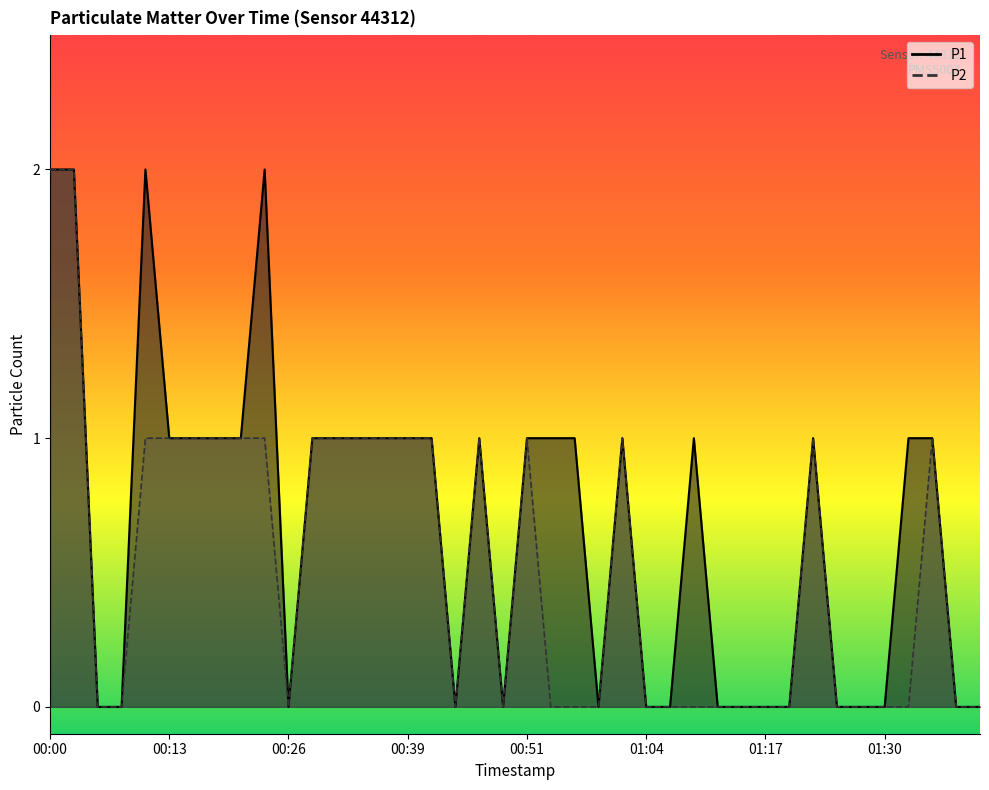

Between 00:16 and 00:23, which is larger?

00:23